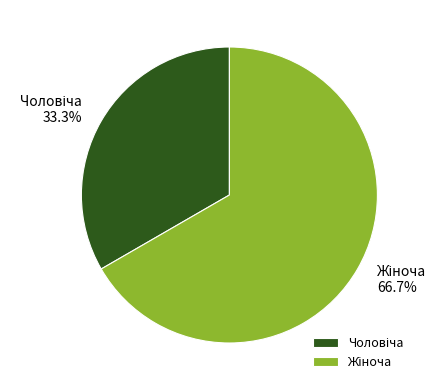

Is there a majority slice in this chart?

Yes